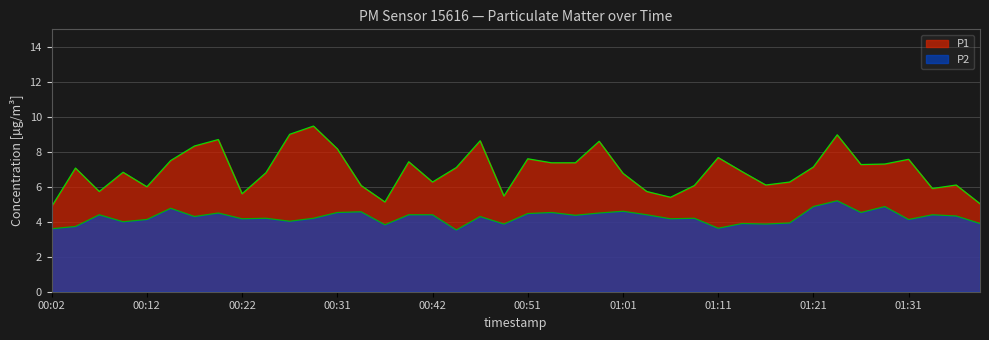

Reading left to right, list all the values displayed in this chart.

P1: 4.9	7.1	5.7	6.8	6.0	7.5	8.3	8.7	5.6	6.8	9.0	9.5	8.2	6.1	5.1	7.4	6.3	7.1	8.6	5.5	7.6	7.4	7.4	8.6	6.8	5.7	5.4	6.1	7.7	6.9	6.1	6.3	7.1	9.0	7.3	7.3	7.6	5.9	6.1	5.0
P2: 3.6	3.7	4.4	4.0	4.1	4.8	4.3	4.5	4.2	4.2	4.0	4.2	4.5	4.6	3.8	4.4	4.4	3.5	4.3	3.9	4.5	4.5	4.4	4.5	4.6	4.4	4.2	4.2	3.6	3.9	3.9	3.9	4.9	5.2	4.5	4.9	4.1	4.4	4.3	3.9